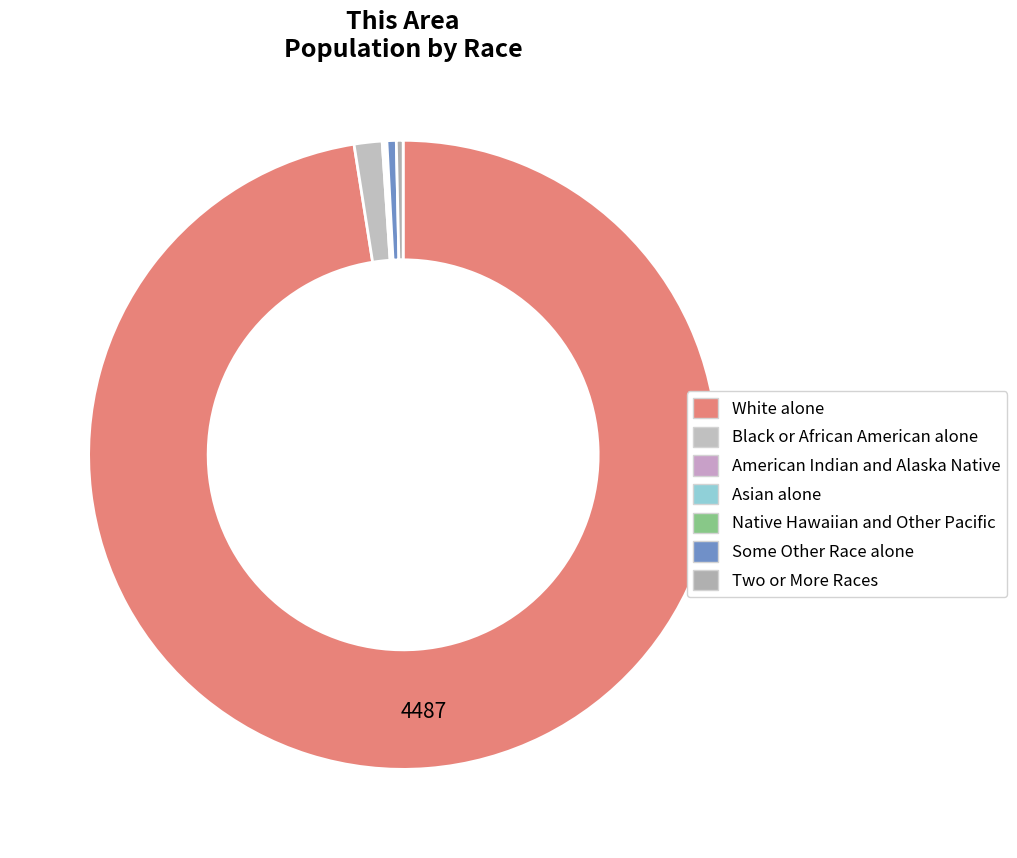

What is the largest slice in the pie chart?

White alone